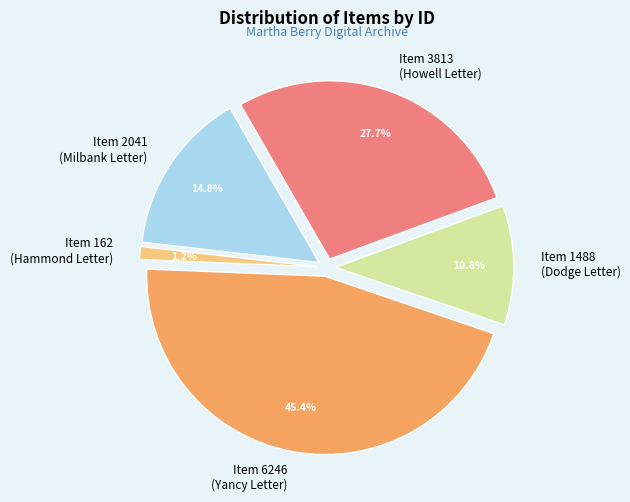

Which slice is the smallest?

Item 162 (Hammond Letter)